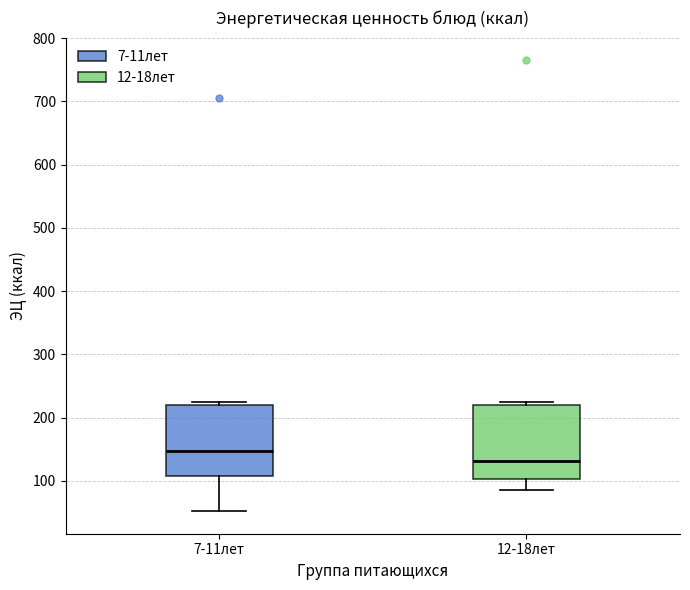

Reading left to right, transcribe this box plot: for each box, give where its median line is, the range the box spans, and where its two whiskers end, as read against the y-axis. The values are not printed on the chart, so give them approximately, as read against the axis.

7-11лет: median 150, box 110 to 220, whiskers 50 to 230
12-18лет: median 130, box 100 to 220, whiskers 90 to 230